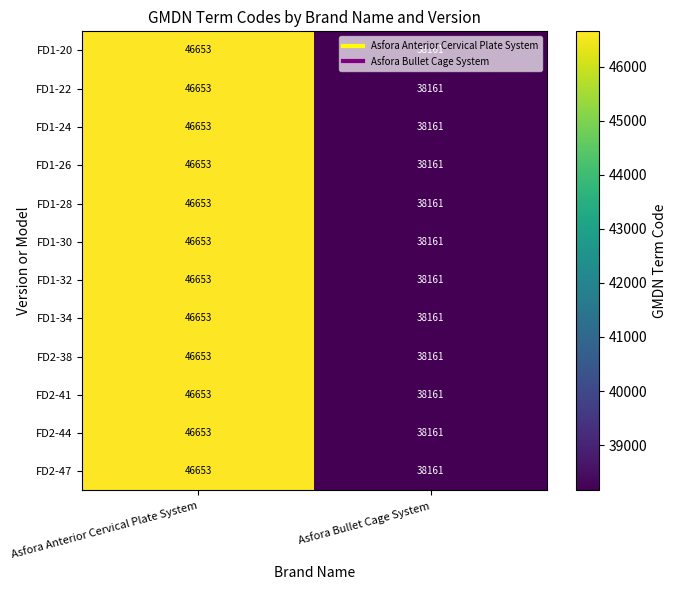

The FD1-28 series shows 68816 at Asfora Anterior Cervical Plate System. True or false?

False